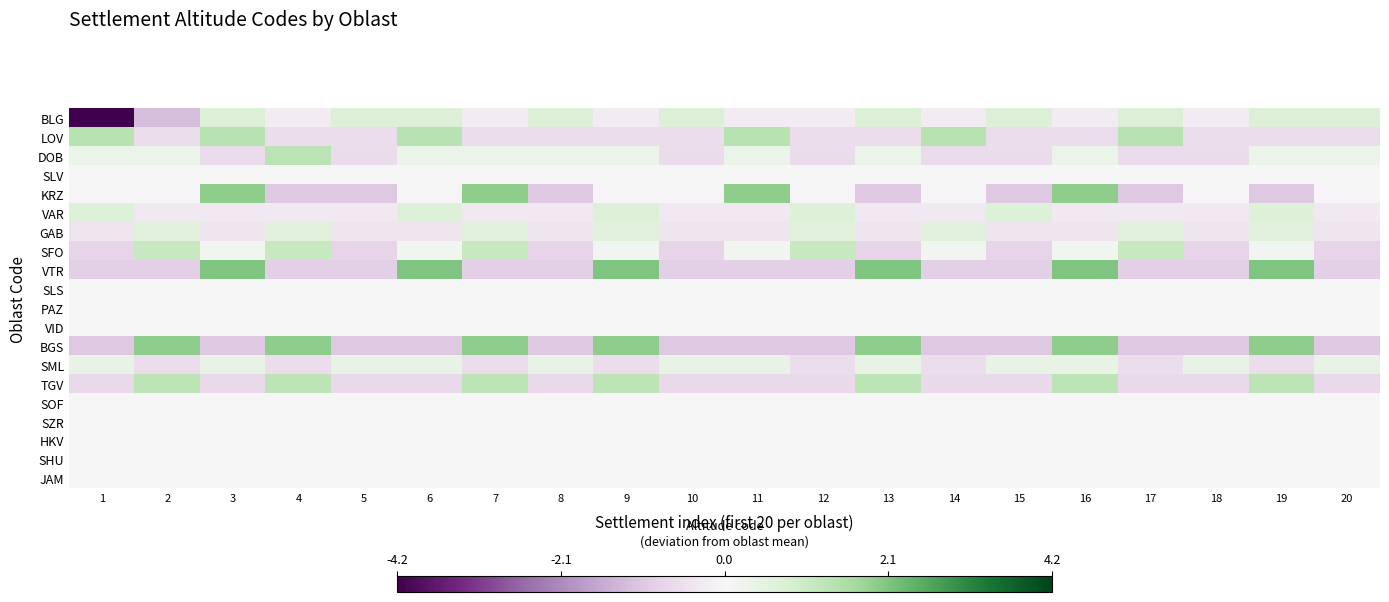

Which has a higher value, 20 or 3?

20